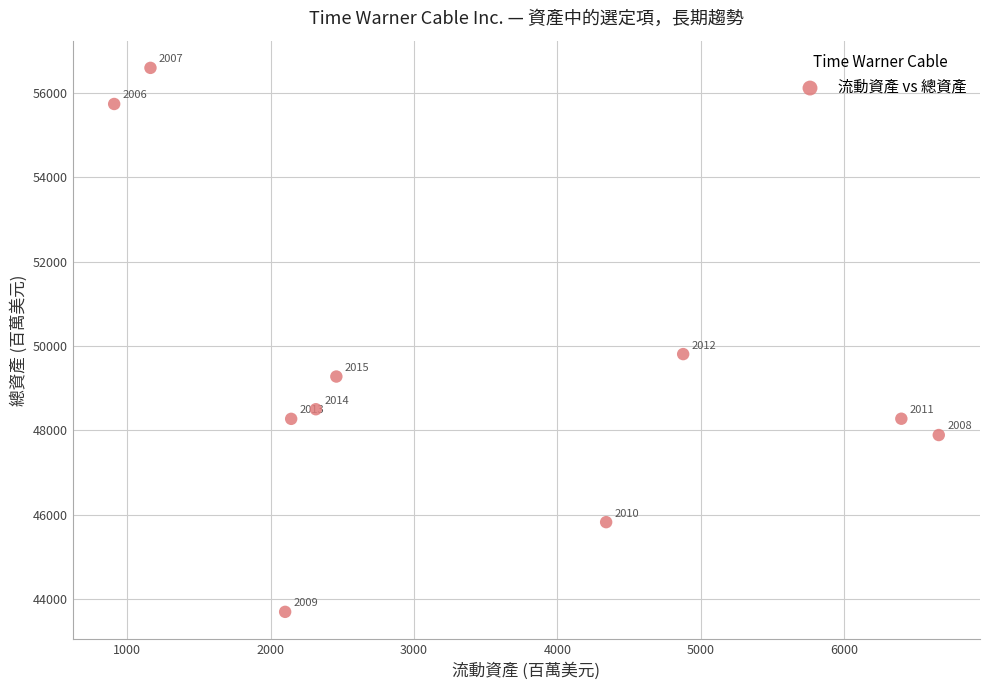

What Y value in the scatter plot is closest to 50147?

49809